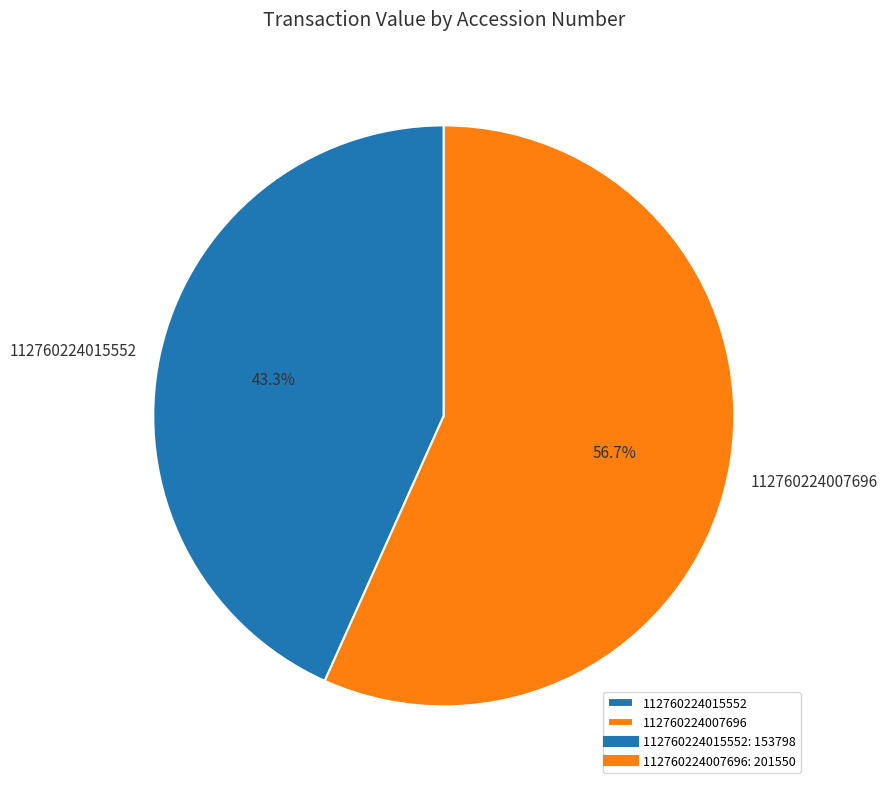

Which category has the biggest portion of the pie?

112760224007696